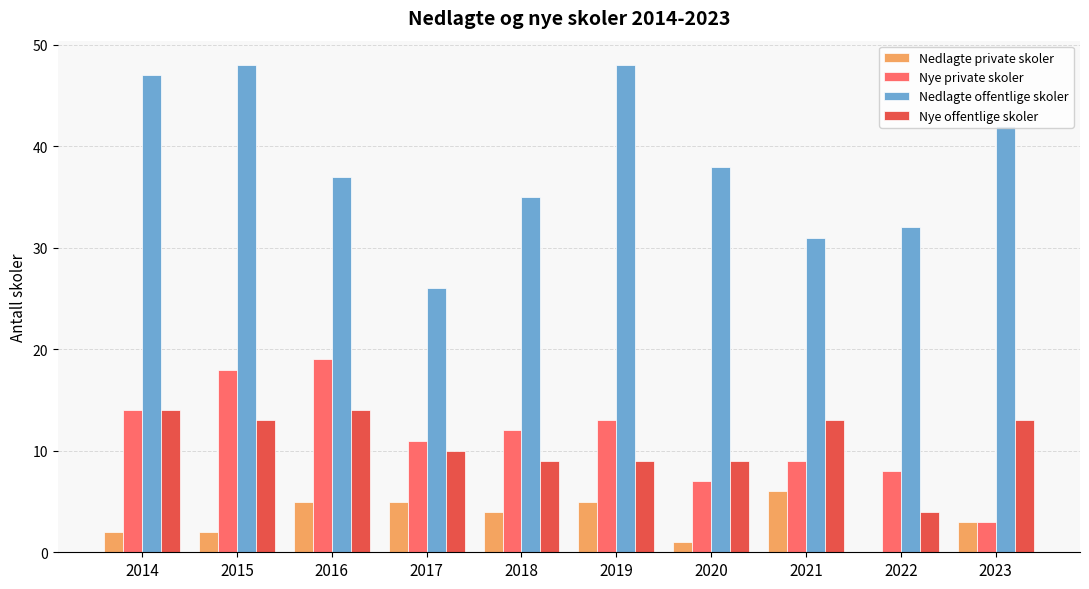

The Nye offentlige skoler series shows 13 at 2015. True or false?

True